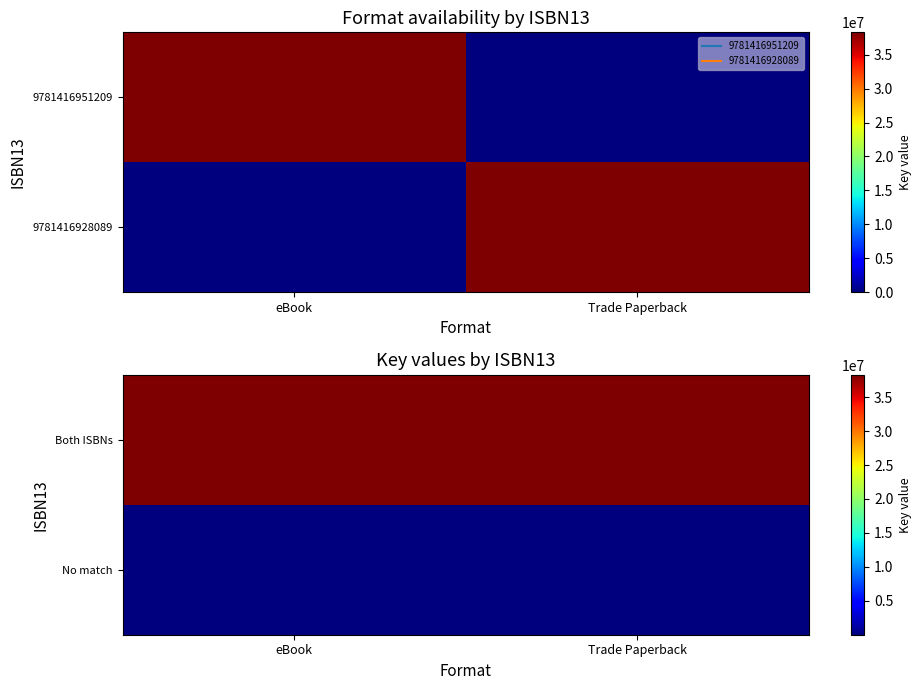

Reading right to left, transcribe all the data shown in this chart.

Both ISBNs: Trade Paperback=38291329	eBook=38291329
No match: Trade Paperback=100	eBook=100